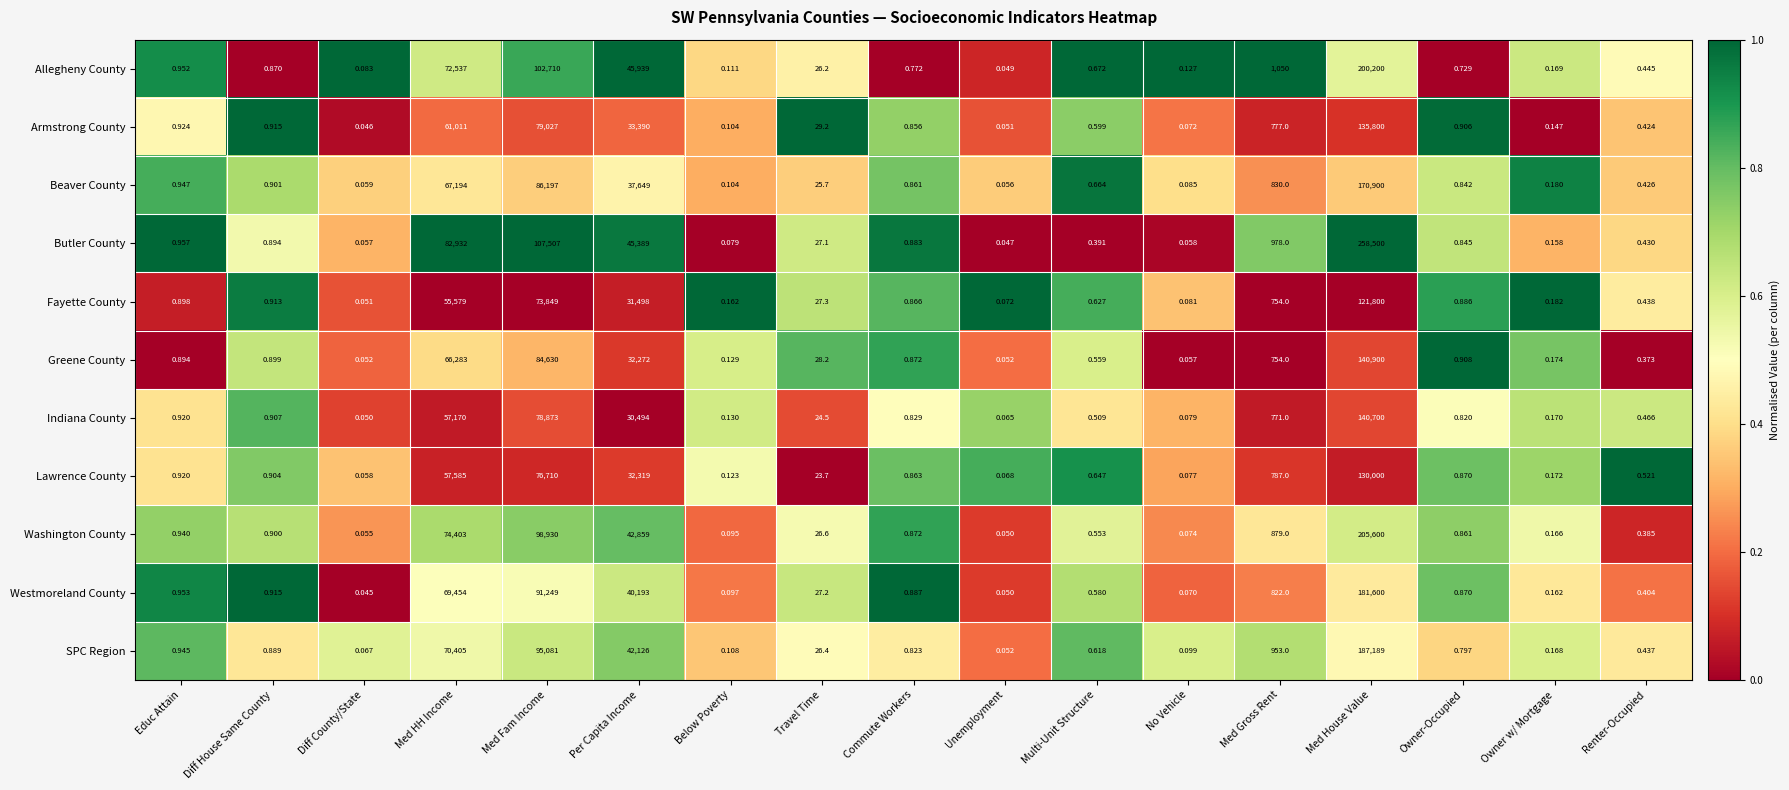

At which label is Lawrence County closest to 65000?

Med HH Income